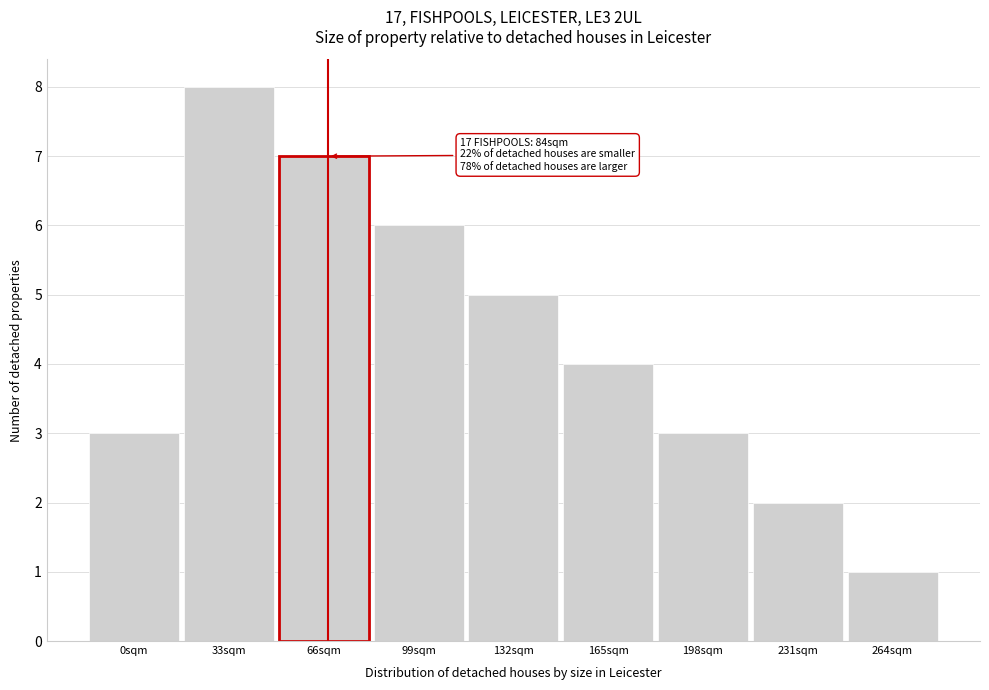

Reading left to right, list all the values displayed in this chart.

3	8	7	6	5	4	3	2	1